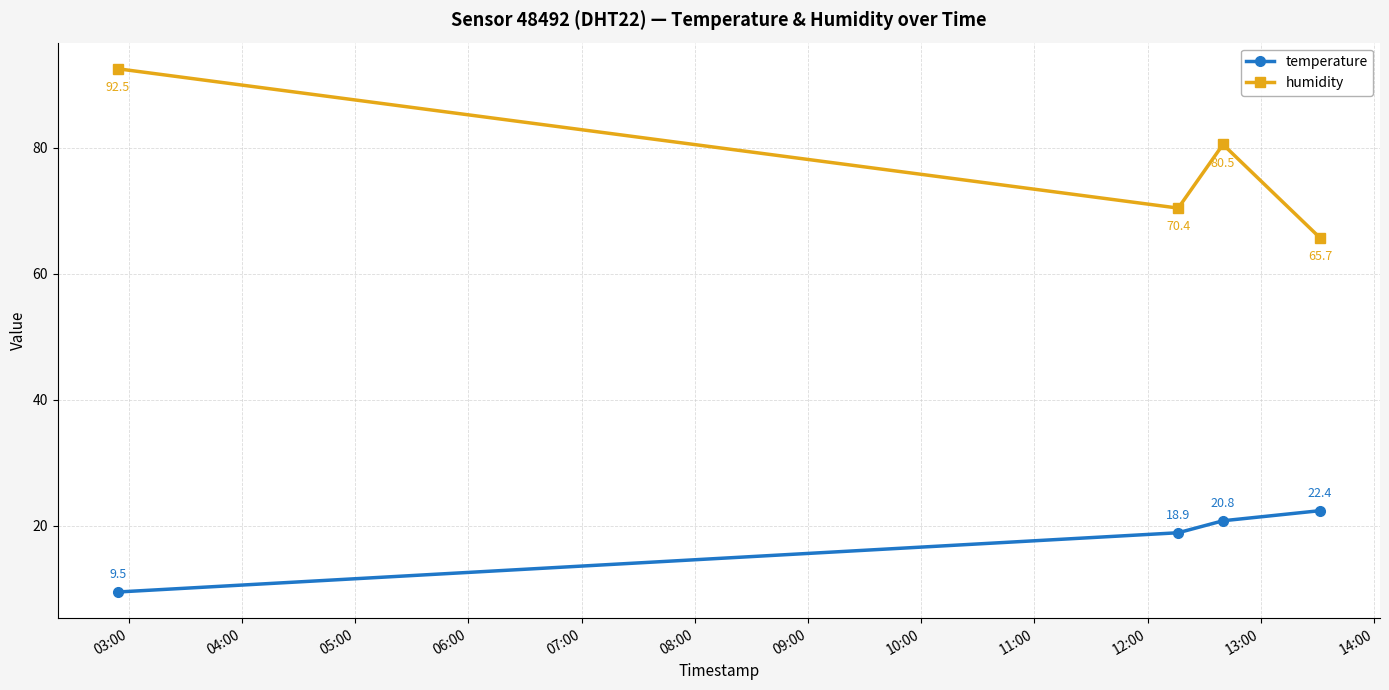

What is the greatest value displayed?

92.5